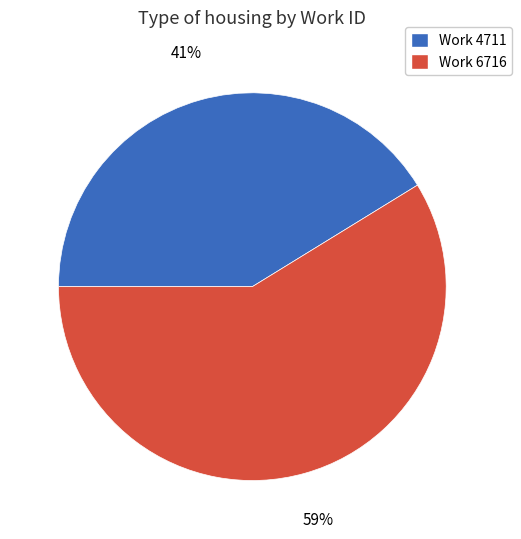

True or false: Work 6716 accounts for 52% of the total.

False